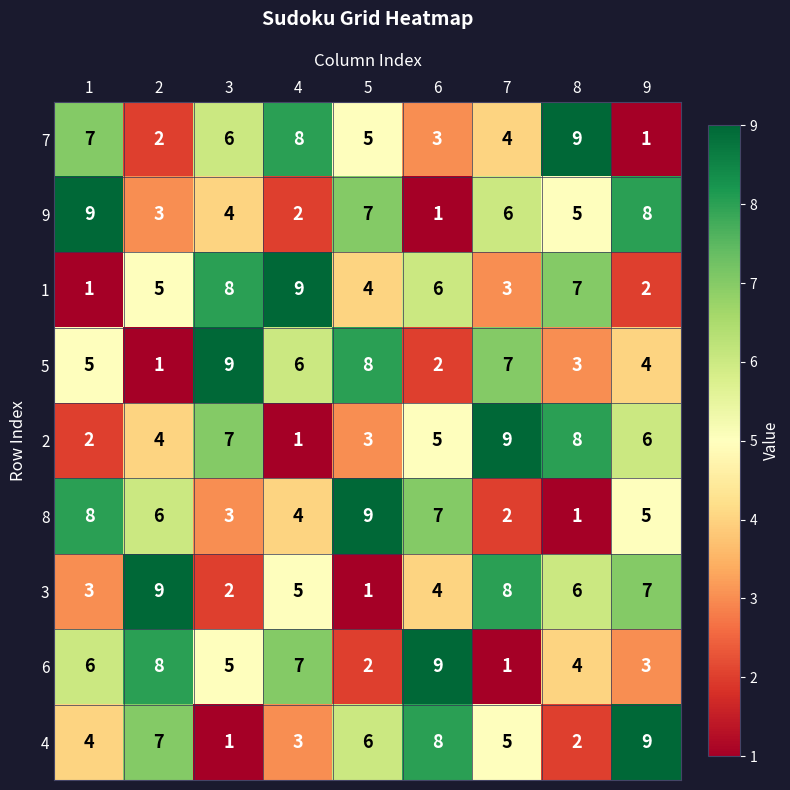

True or false: 9 has a value of 4 at 4.

False